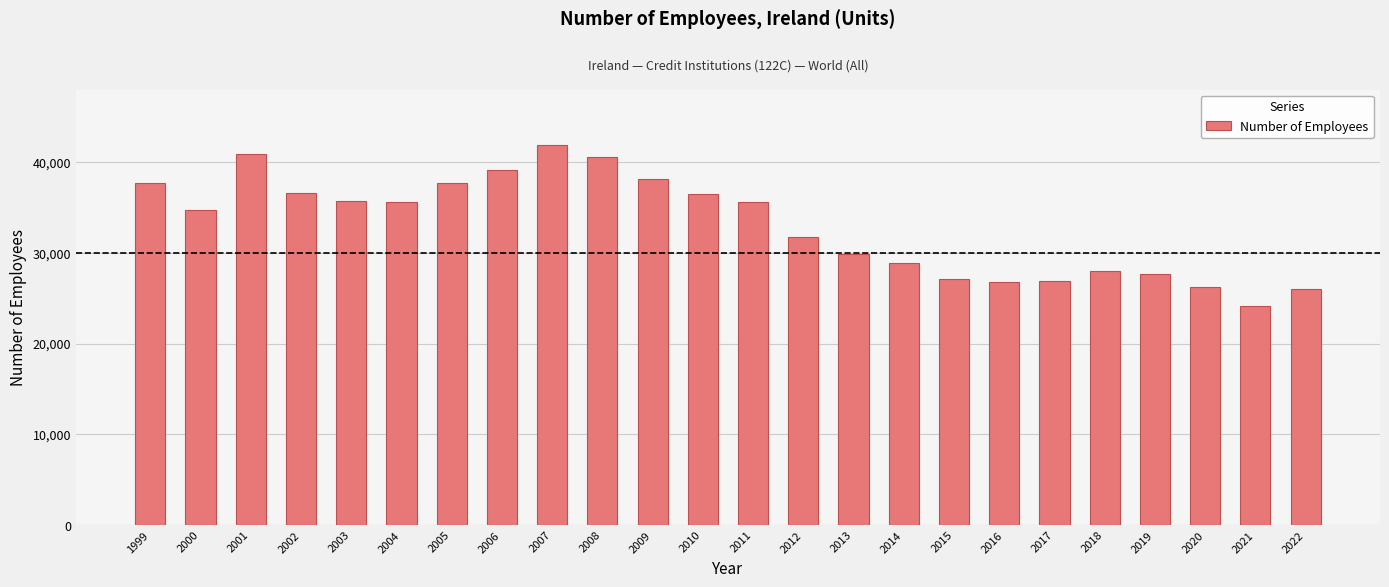

What is the difference between the second highest and second lowest values?

14880